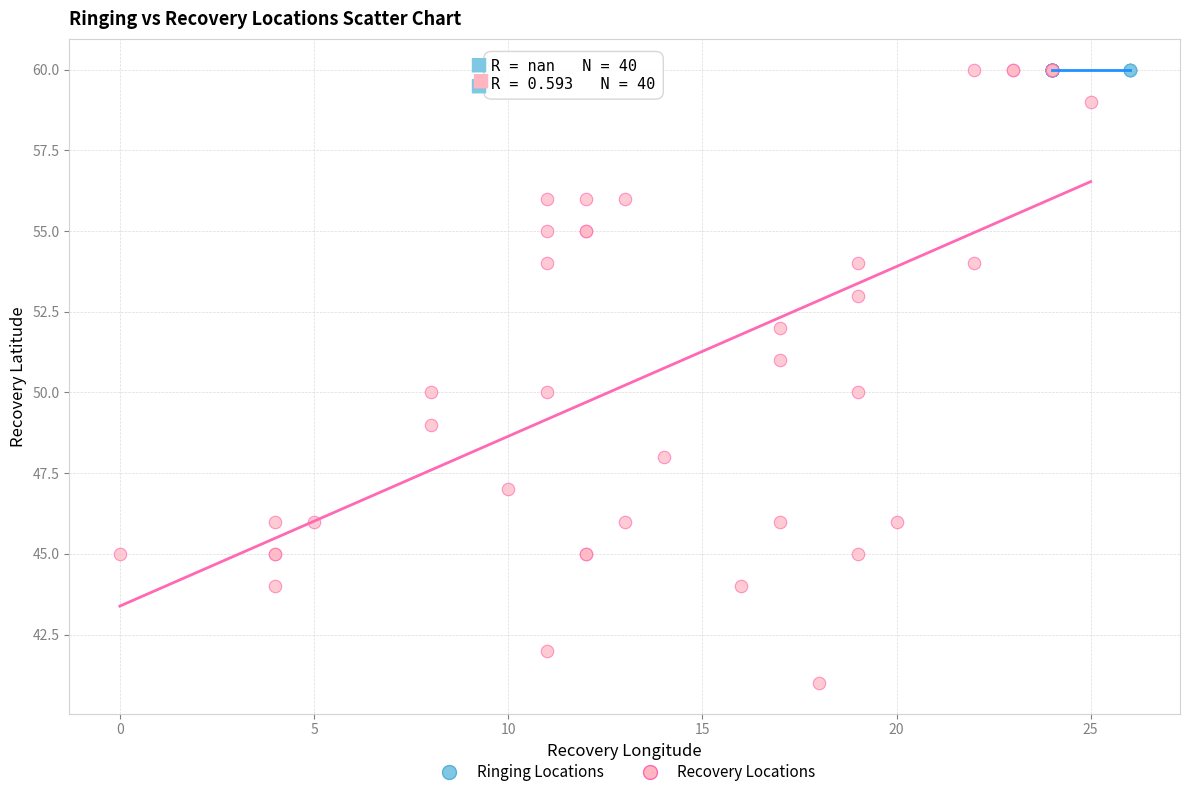

Which series contains the lowest Y value?

Recovery Locations